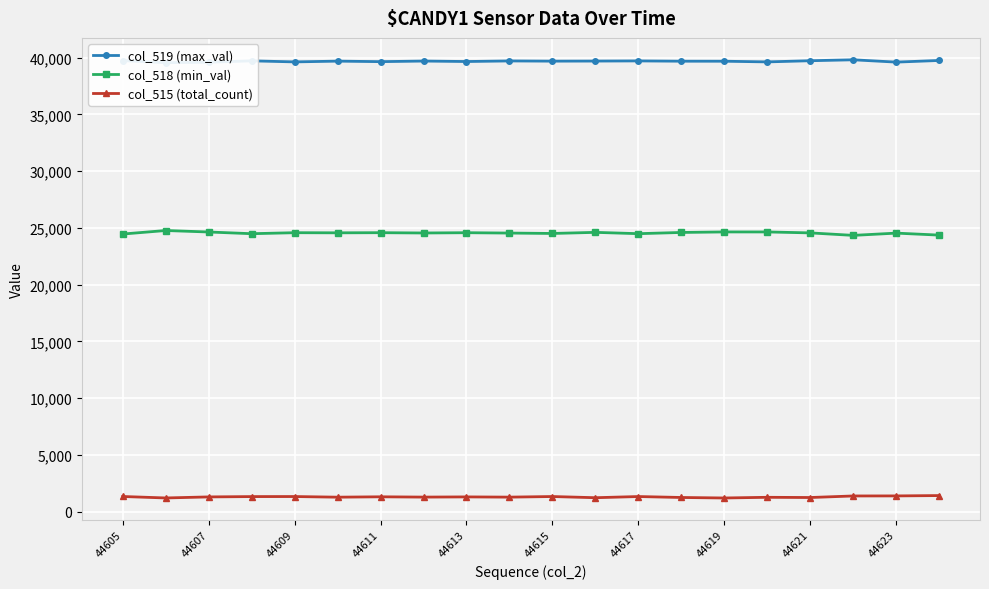

True or false: col_518 (min_val) has more than 0 interior local peaks.

True